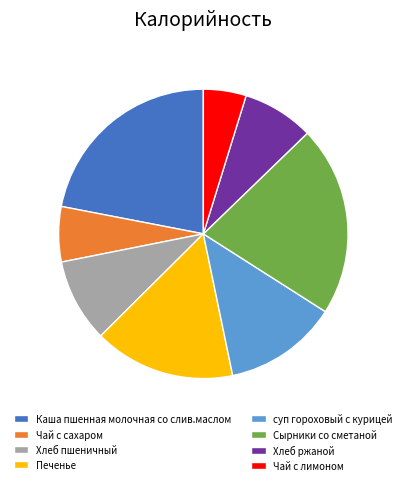

Which slice is the smallest?

Чай с лимоном